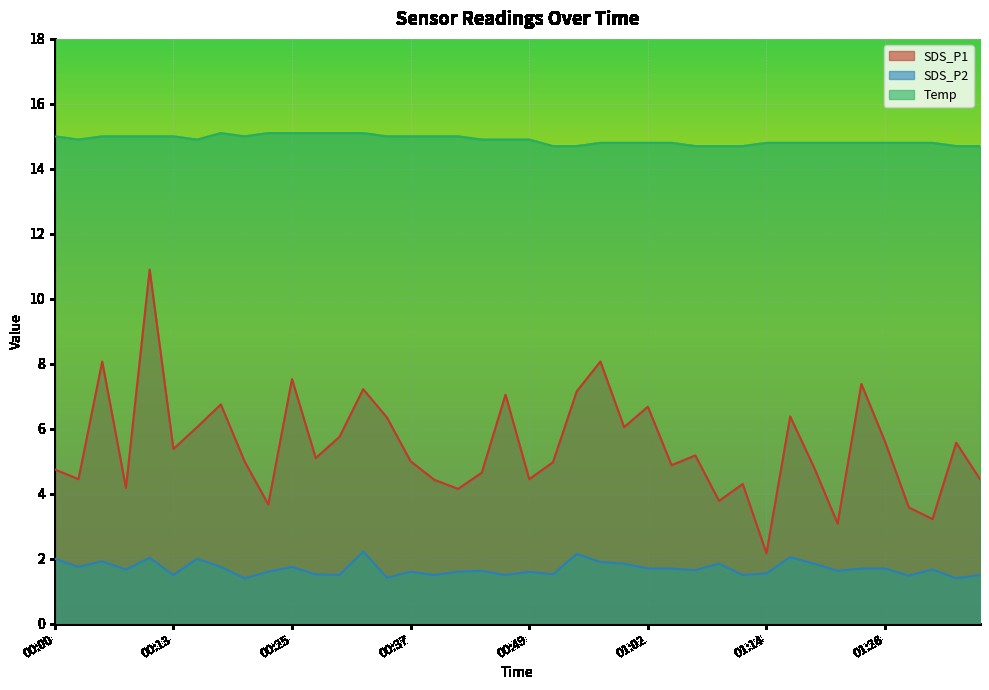

Between 00:10 and 01:11, which is larger?

00:10